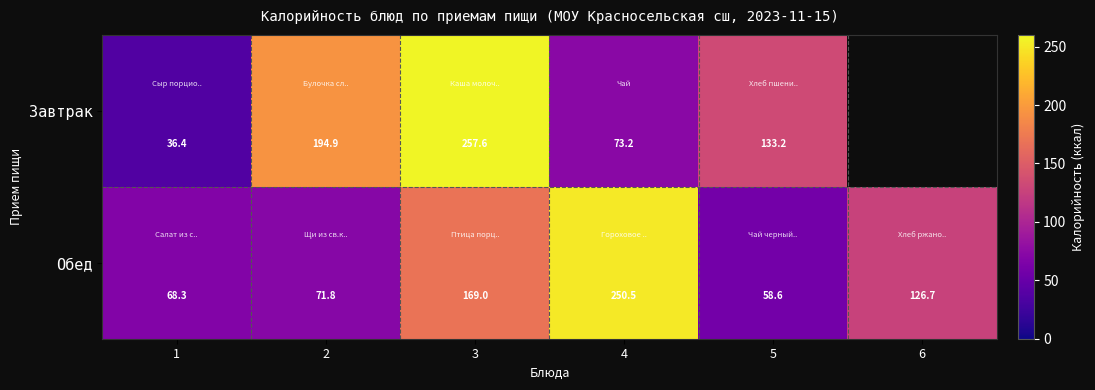

The Обед series shows 126.7 at 6. True or false?

True